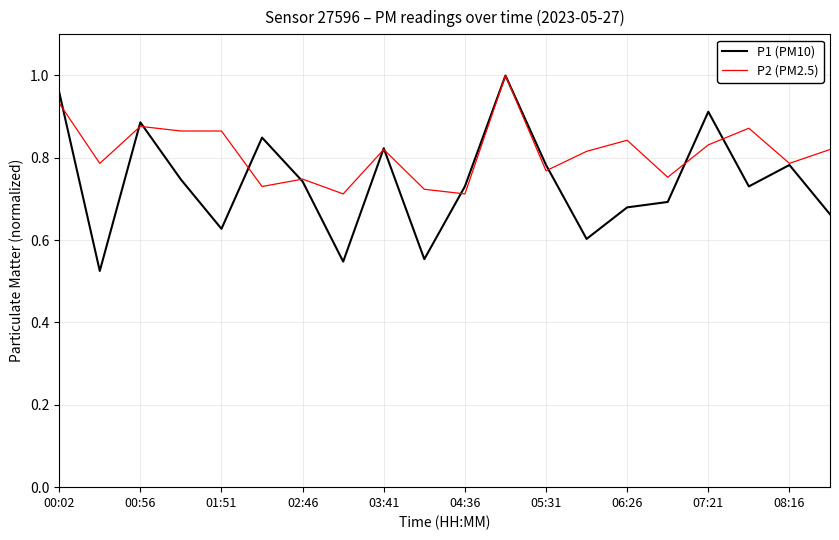

In P1 (PM10), how many points are lower than both neighbors (excluding endpoints)?

6